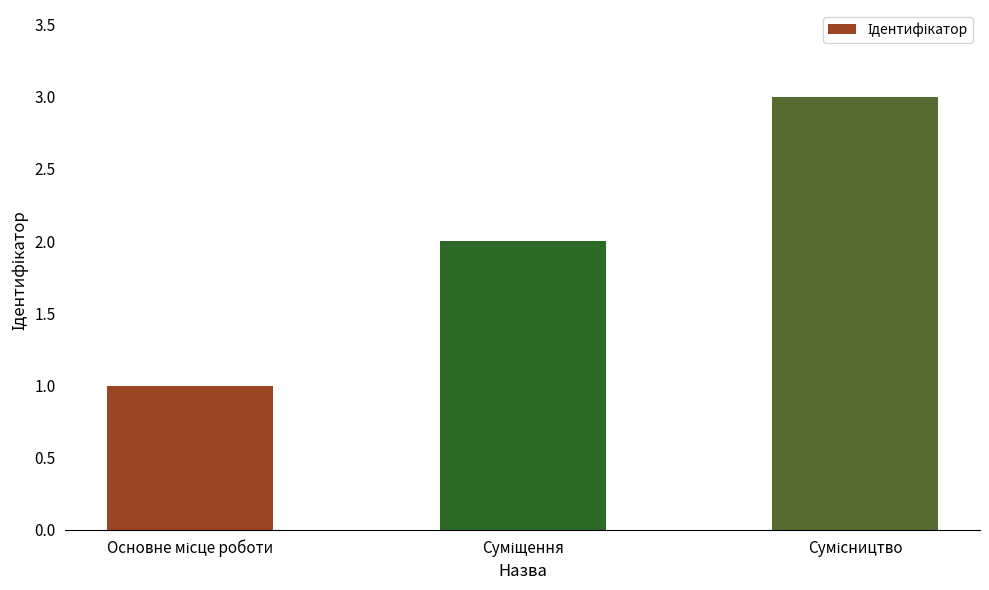

Count the values in the range 1 to 3.

3